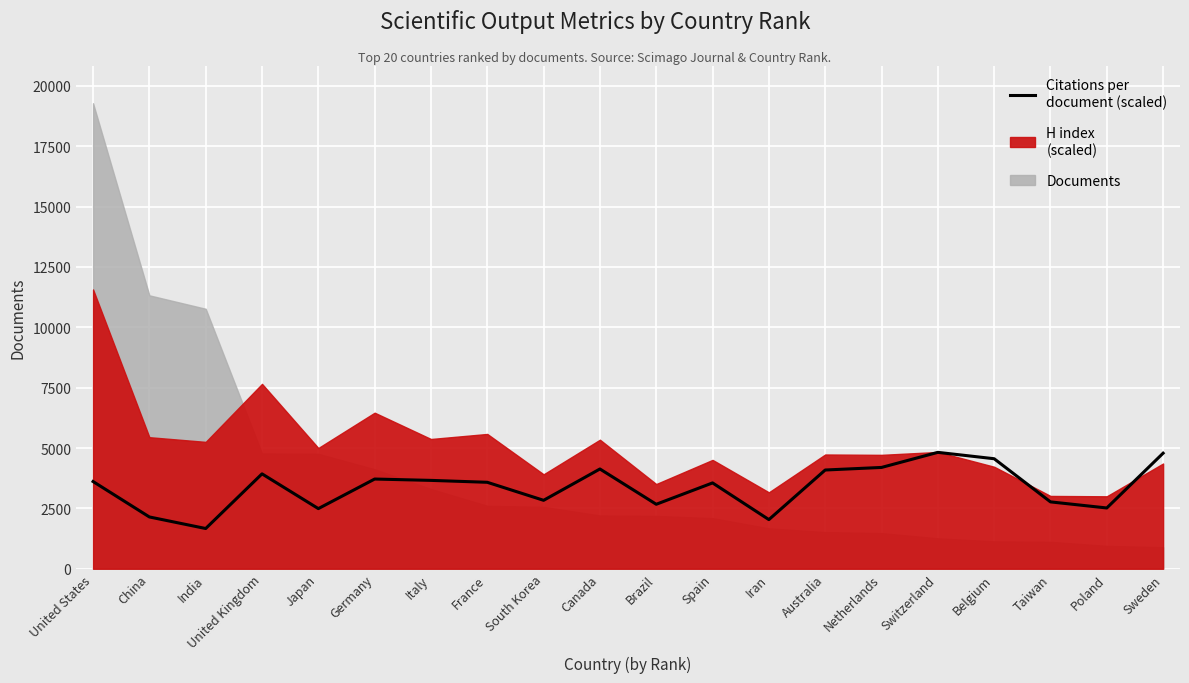

Which label corresponds to the largest value in the chart?

Switzerland